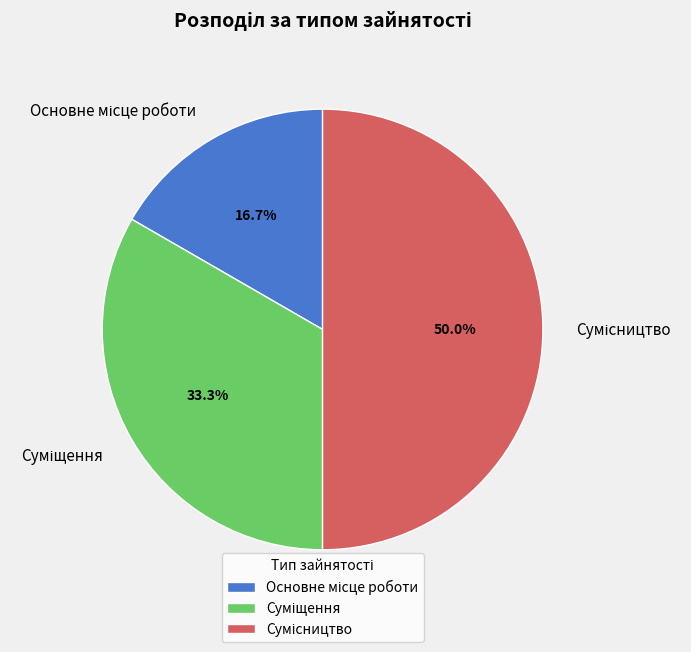

How much of the chart is everything except Основне місце роботи?

83.3%